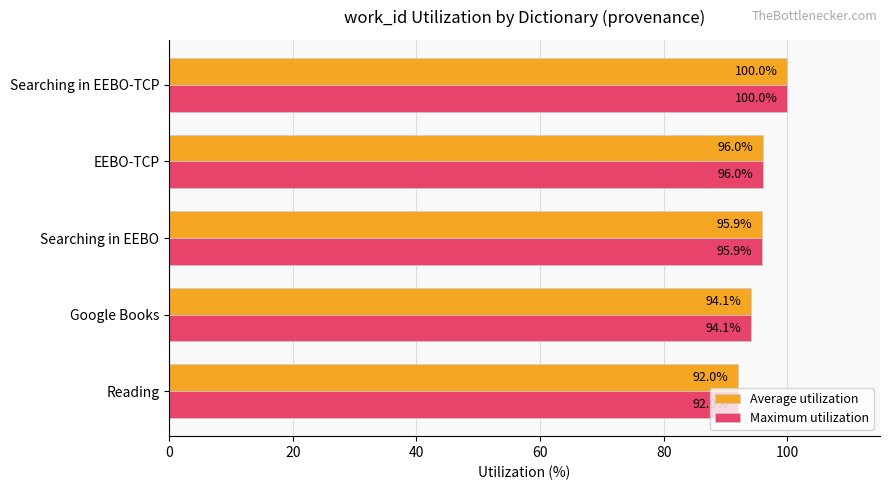

Rank the categories by Maximum utilization value from highest to lowest.

Searching in EEBO-TCP, EEBO-TCP, Searching in EEBO, Google Books, Reading